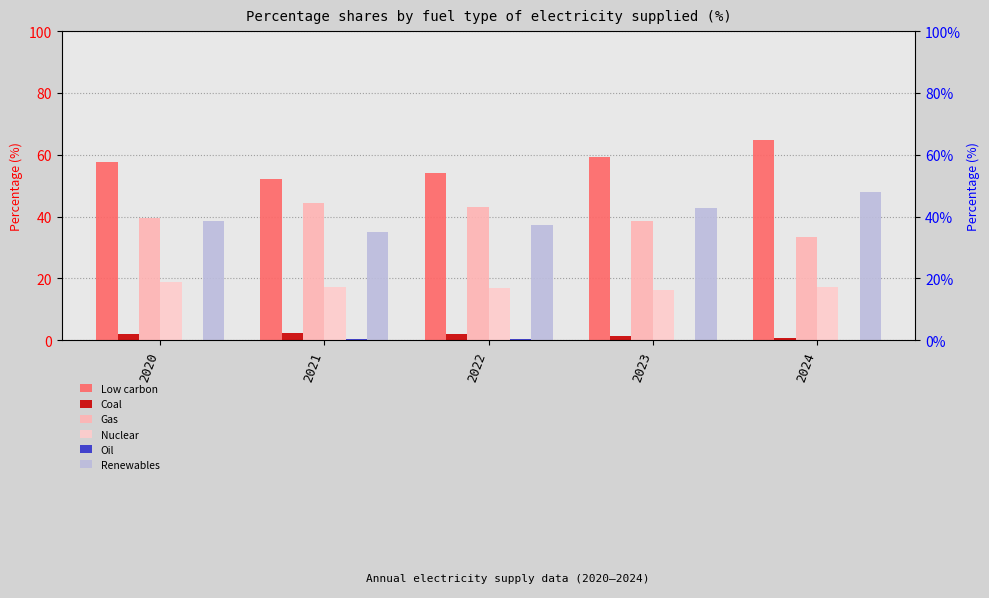

Which has a higher value, 2023 or 2021?

2023